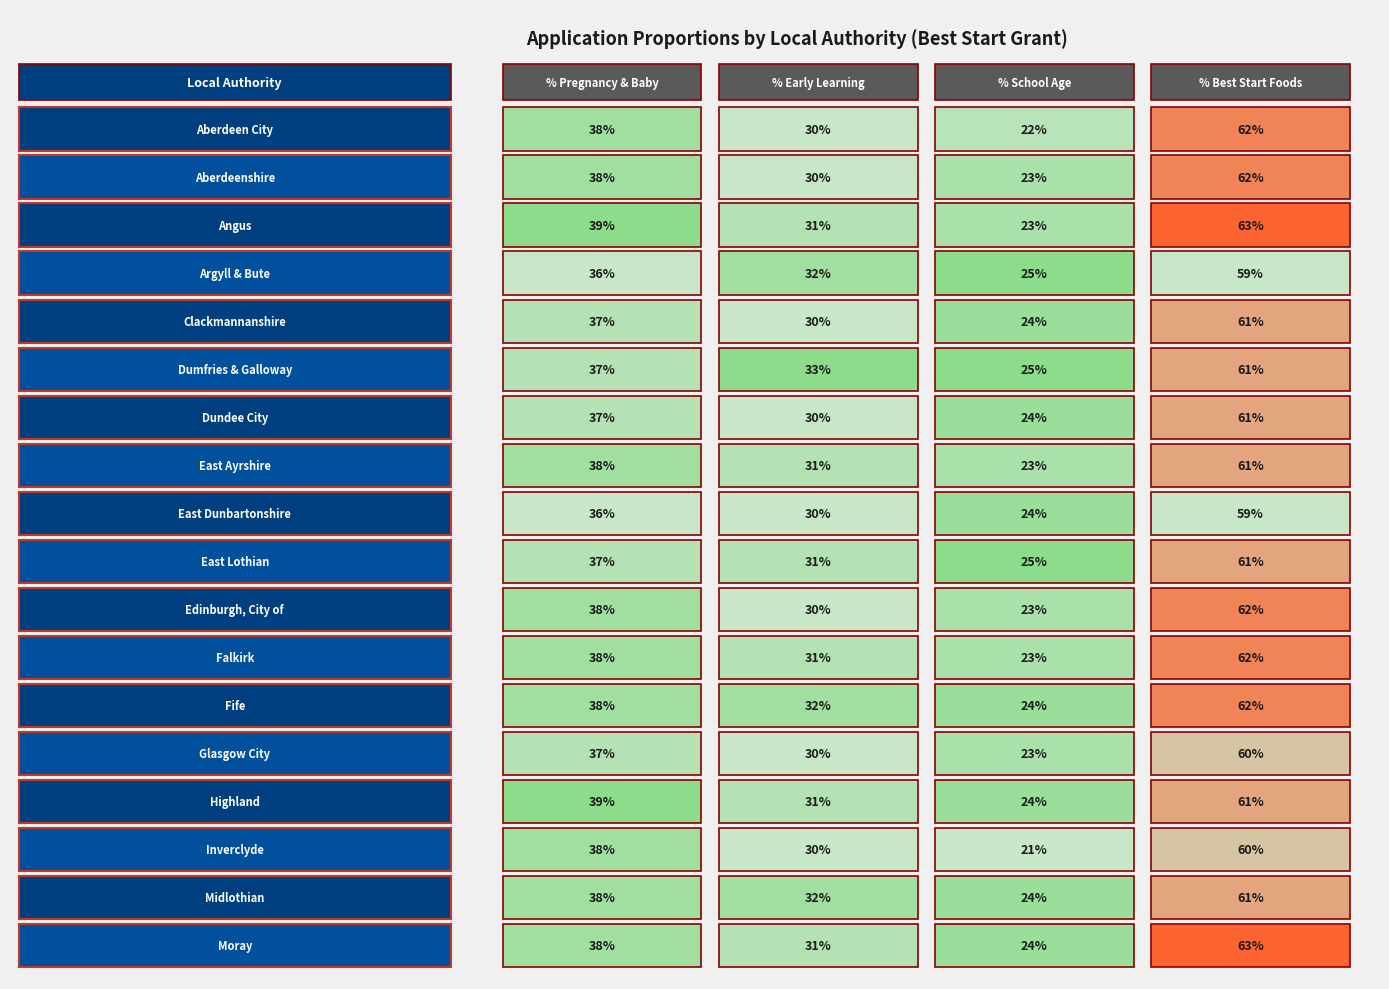

Reading left to right, list all the values displayed in this chart.

Aberdeen City: 0.4	0.3	0.2	0.6
Aberdeenshire: 0.4	0.3	0.2	0.6
Angus: 0.4	0.3	0.2	0.6
Argyll & Bute: 0.4	0.3	0.2	0.6
Clackmannanshire: 0.4	0.3	0.2	0.6
Dumfries & Galloway: 0.4	0.3	0.2	0.6
Dundee City: 0.4	0.3	0.2	0.6
East Ayrshire: 0.4	0.3	0.2	0.6
East Dunbartonshire: 0.4	0.3	0.2	0.6
East Lothian: 0.4	0.3	0.2	0.6
Edinburgh, City of: 0.4	0.3	0.2	0.6
Falkirk: 0.4	0.3	0.2	0.6
Fife: 0.4	0.3	0.2	0.6
Glasgow City: 0.4	0.3	0.2	0.6
Highland: 0.4	0.3	0.2	0.6
Inverclyde: 0.4	0.3	0.2	0.6
Midlothian: 0.4	0.3	0.2	0.6
Moray: 0.4	0.3	0.2	0.6